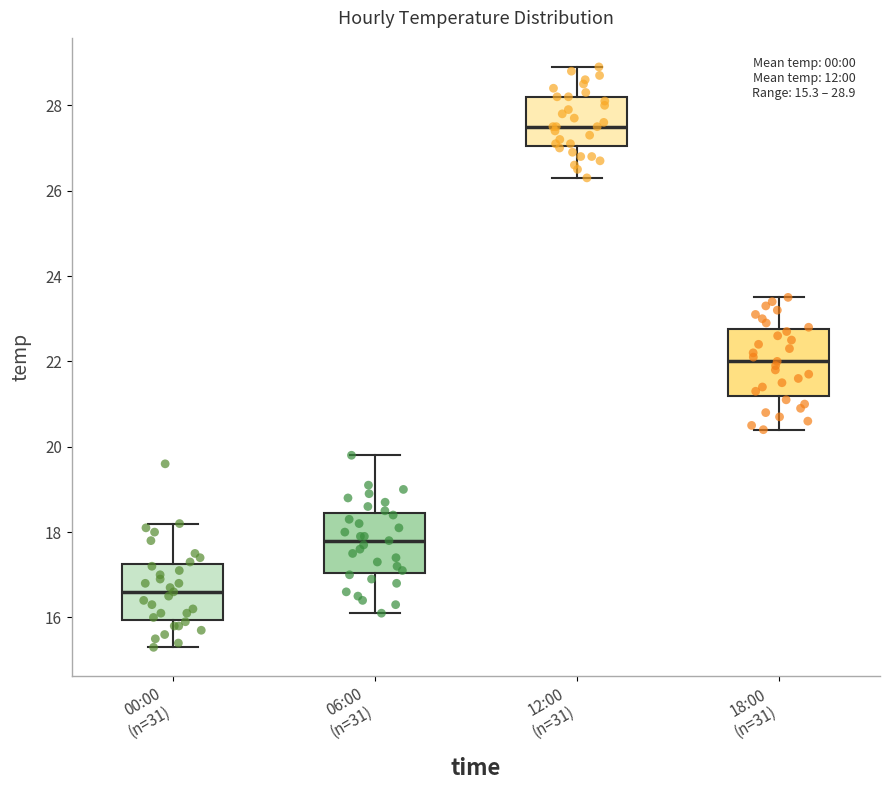

Which box has the highest median line?

12:00 (n=31)